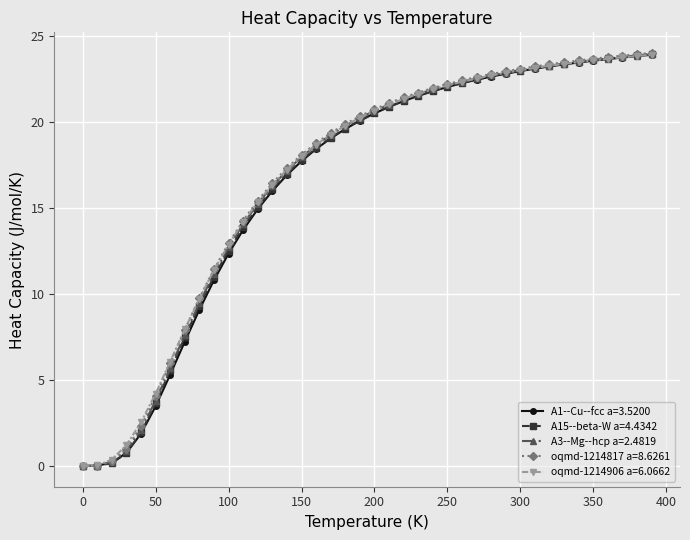

What is the value of the A15--beta-W a=4.4342 point at the 38th from the left?

23.8